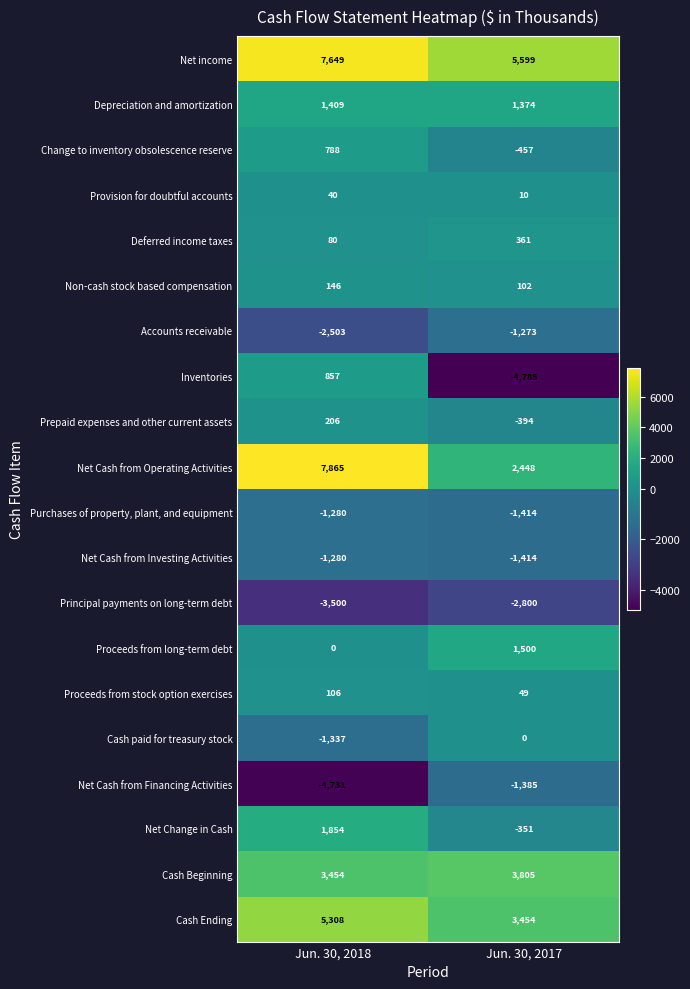

What is the smallest value displayed?

-4785